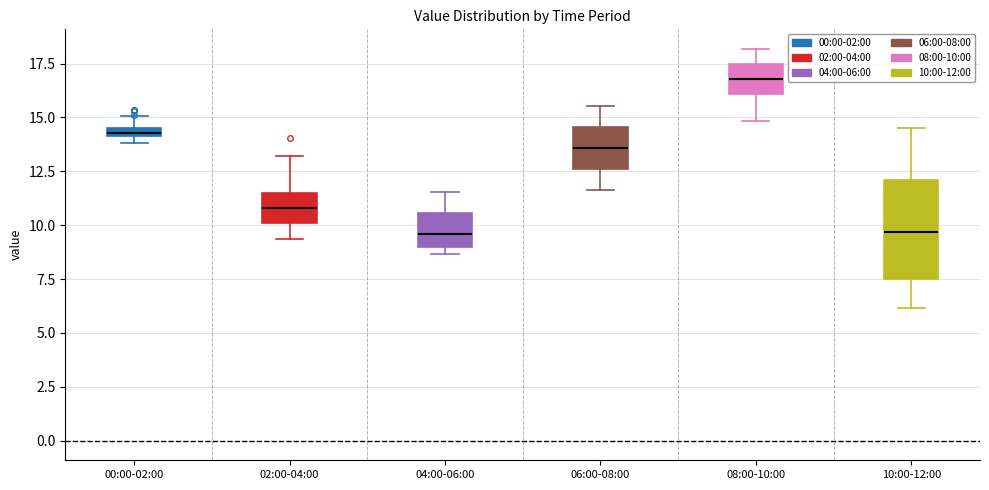

Which box's median line is the highest?

08:00-10:00